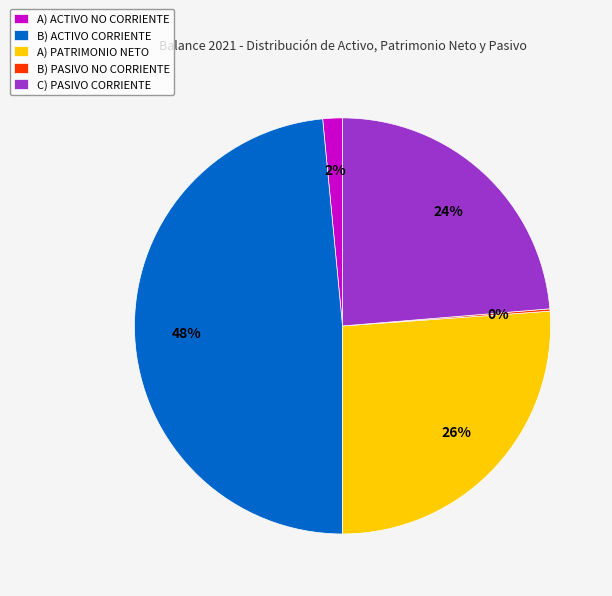

To the nearest percent, what is the difference between the largest and smallest slice percentages?

48%